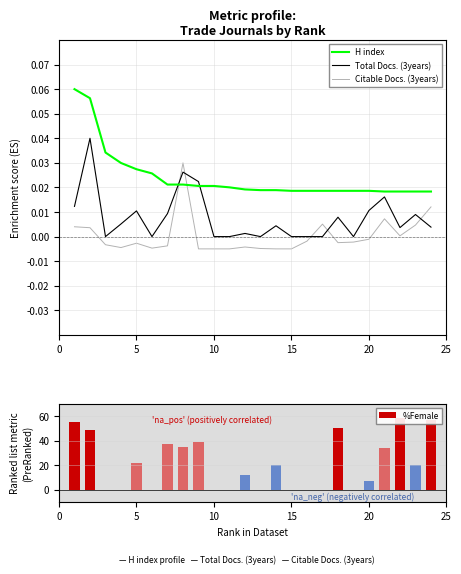

True or false: Total Docs. (3years) and Citable Docs. (3years) cross at least once.

True